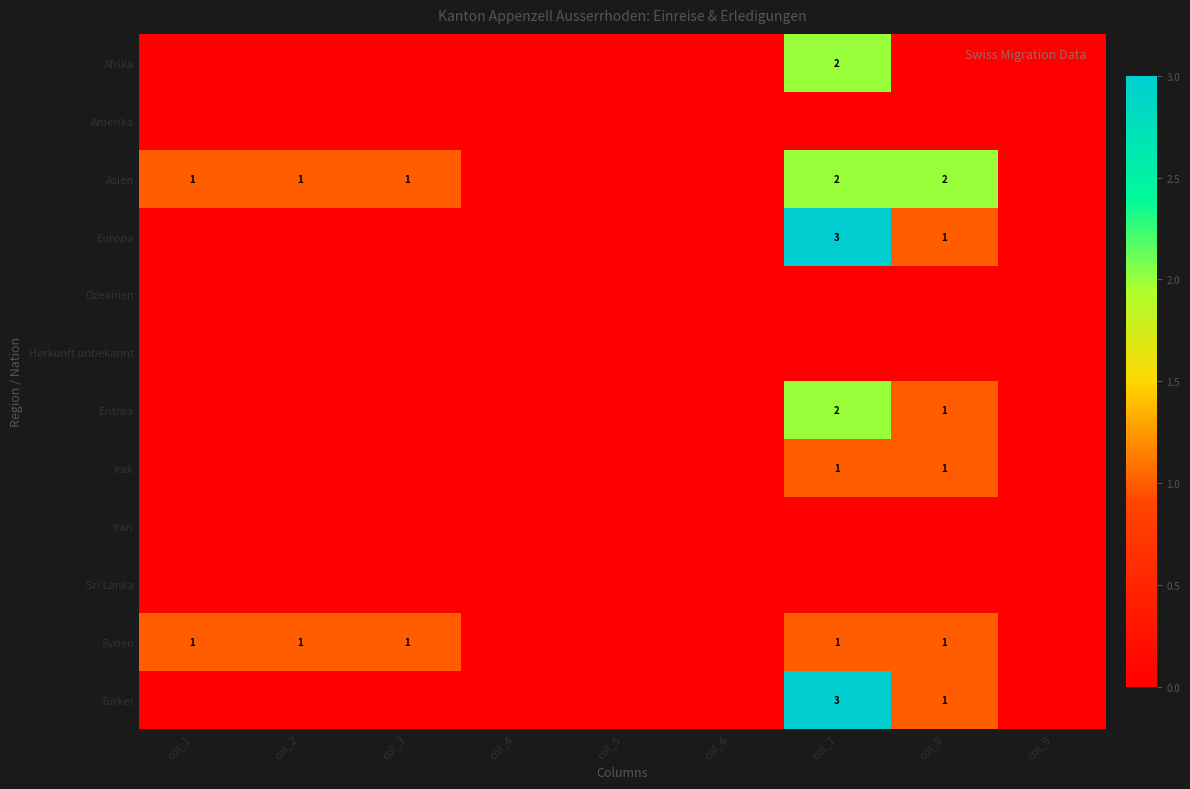

The Syrien series shows 0 at col_5. True or false?

True